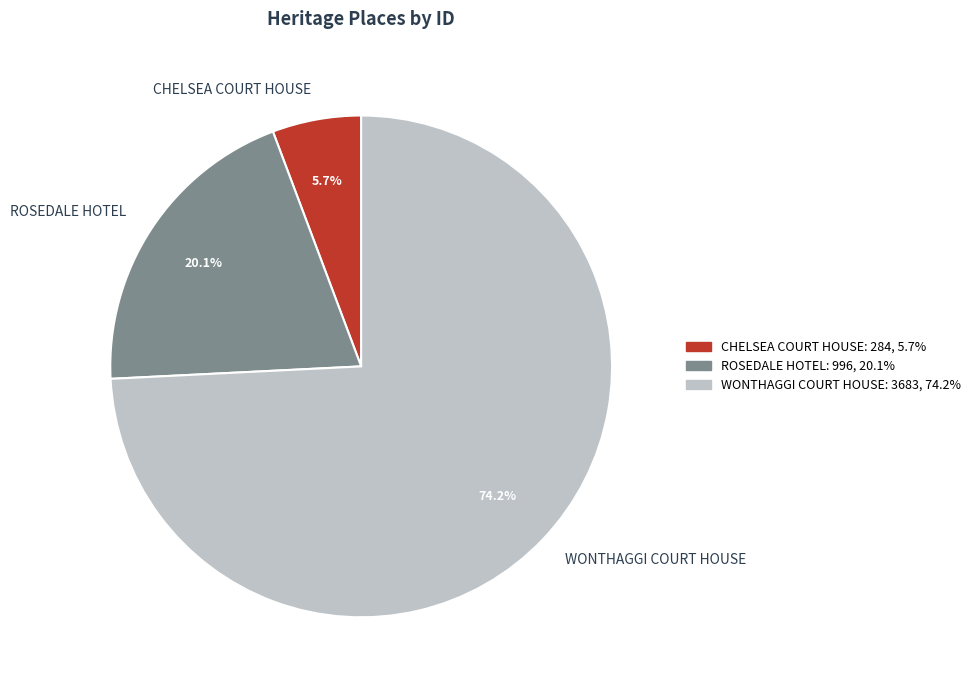

What percentage is the WONTHAGGI COURT HOUSE slice, to the nearest percent?

74%